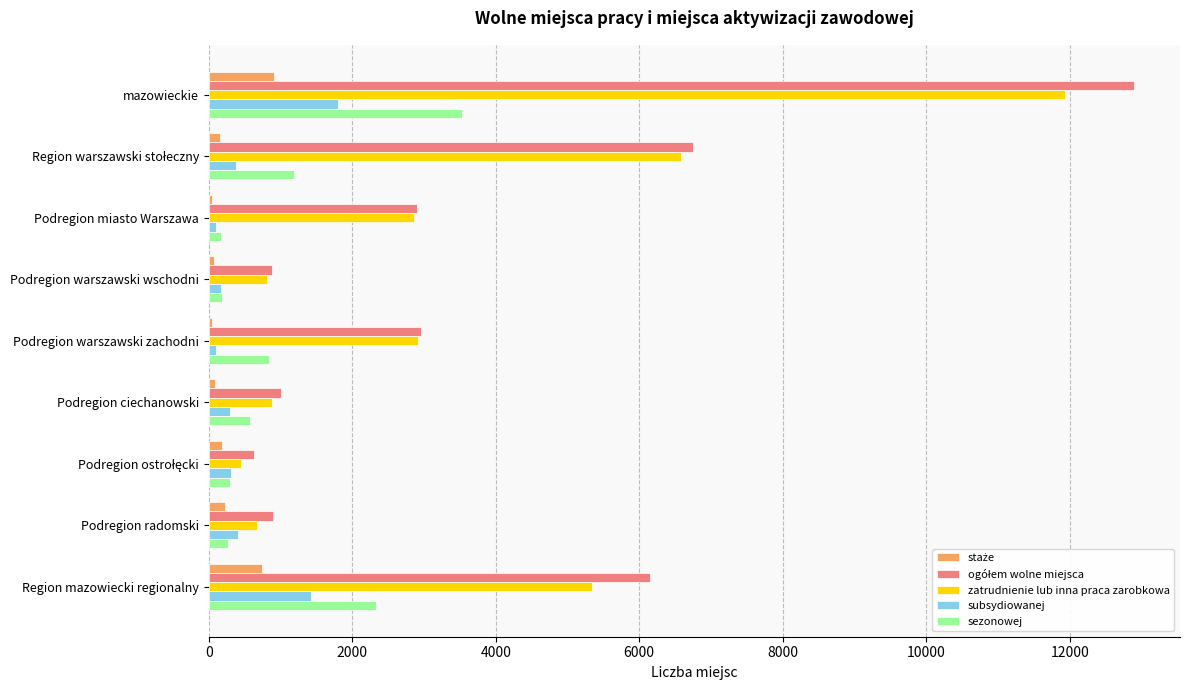

Which series changed the most between Podregion miasto Warszawa and Podregion warszawski wschodni?

zatrudnienie lub inna praca zarobkowa